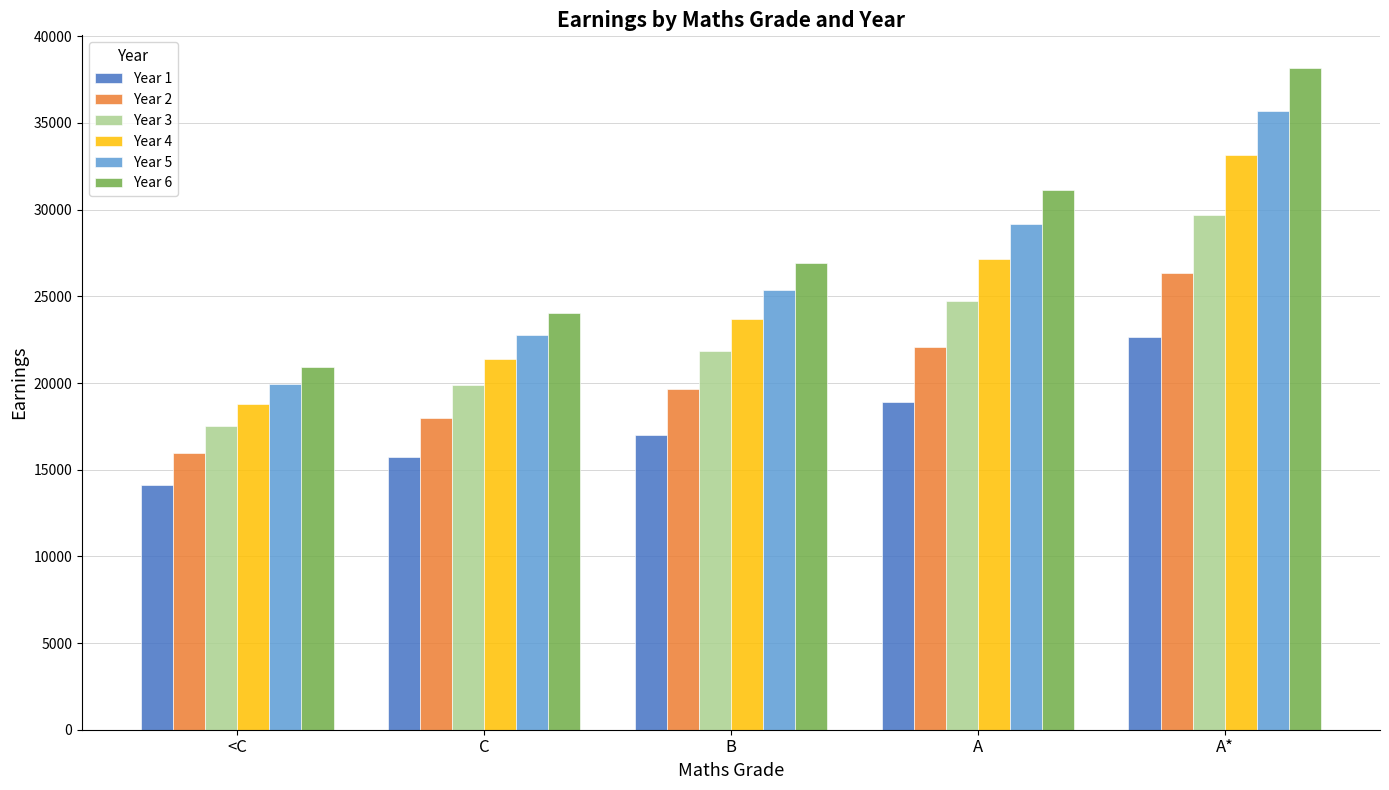

What is the label of the 3rd bar from the right?

B